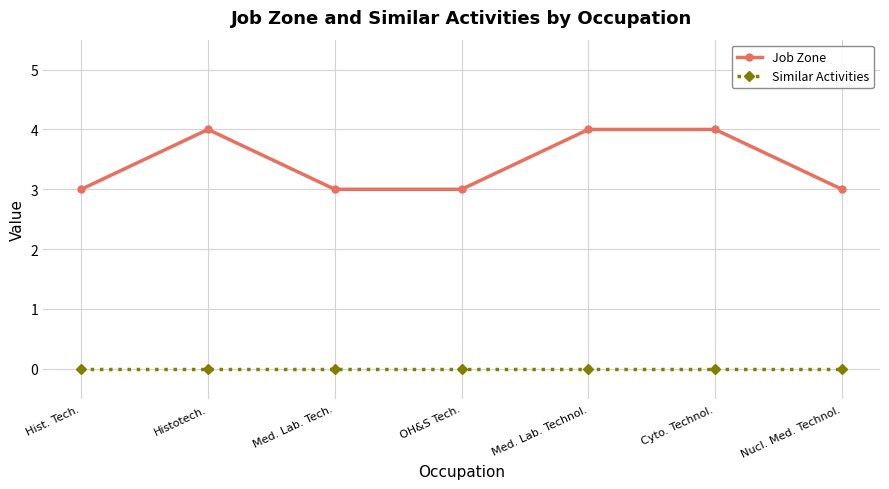

What are all the series names shown in the legend?

Job Zone, Similar Activities